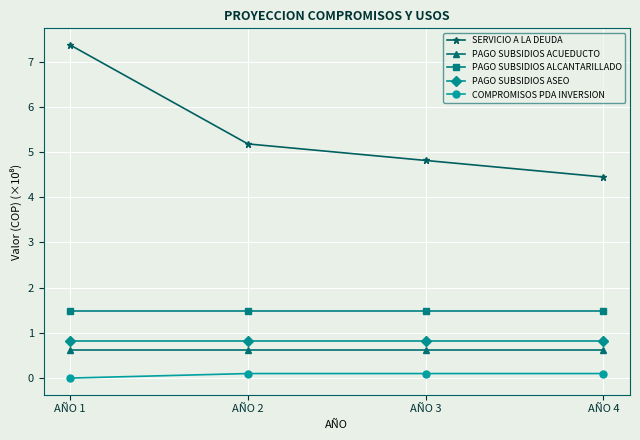

How many lines are shown in the chart?

5